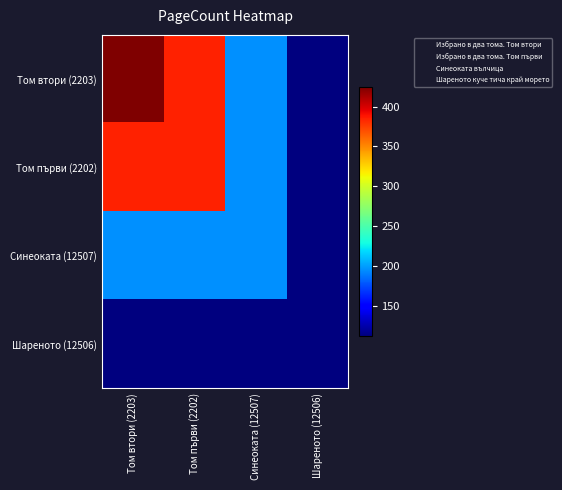

Reading left to right, transcribe all the data shown in this chart.

Том втори (2203): Том втори (2203)=424	Том първи (2202)=384	Синеоката (12507)=196	Шареното (12506)=112
Том първи (2202): Том втори (2203)=384	Том първи (2202)=384	Синеоката (12507)=196	Шареното (12506)=112
Синеоката (12507): Том втори (2203)=196	Том първи (2202)=196	Синеоката (12507)=196	Шареното (12506)=112
Шареното (12506): Том втори (2203)=112	Том първи (2202)=112	Синеоката (12507)=112	Шареното (12506)=112